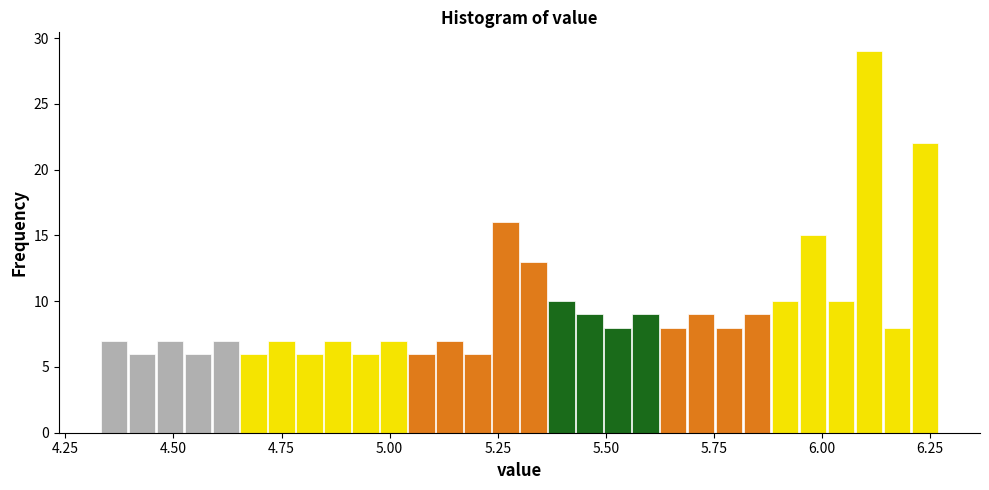

Read against the x-axis, roughly where is the centre of the tallest bar?

6.10